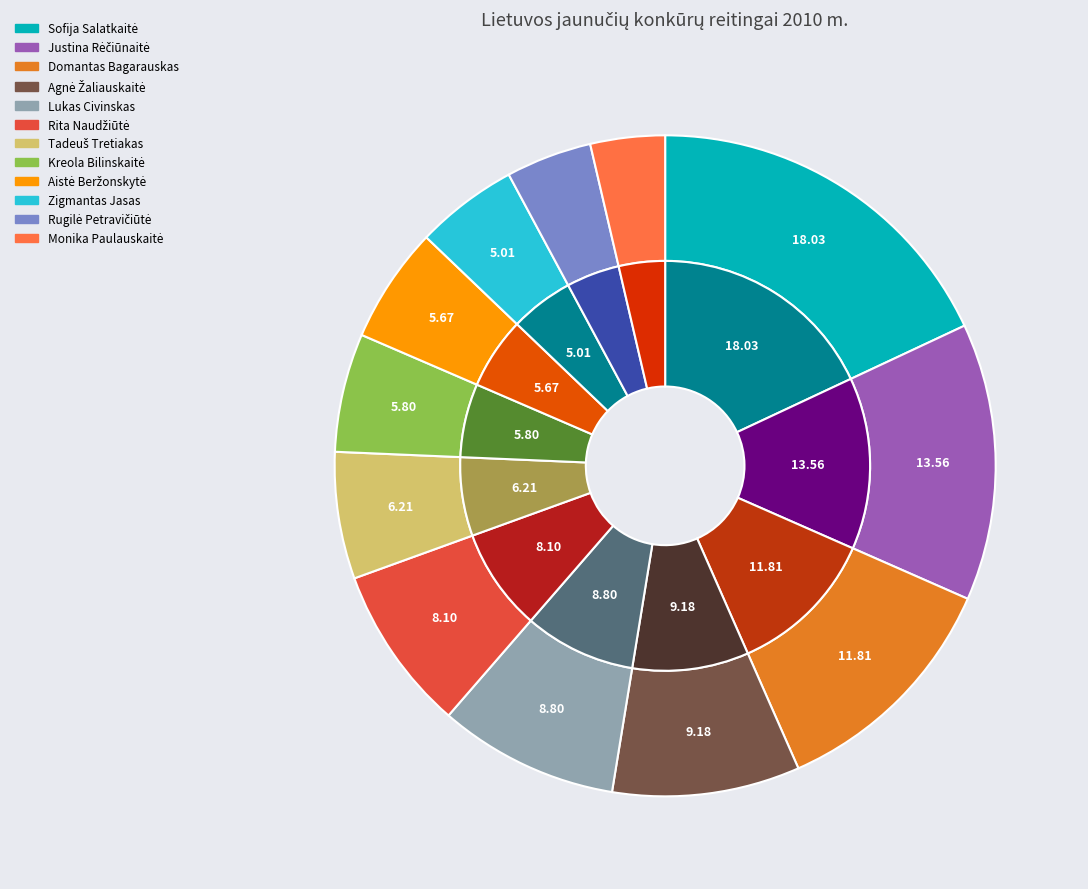

To the nearest percent, what is the average slice percentage?

8%